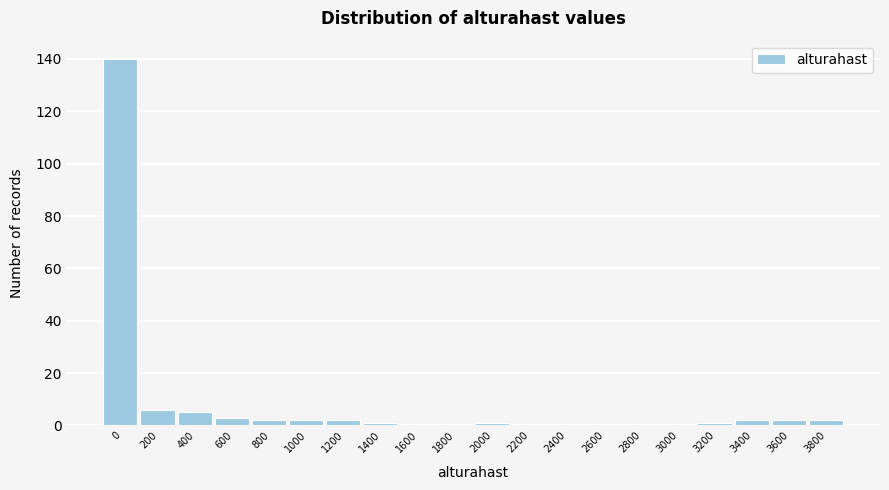

Reading left to right, what are all the values shown in this chart?

0=140	200=6	400=5	600=3	800=2	1000=2	1200=2	1400=1	1600=0	1800=0	2000=1	2200=0	2400=0	2600=0	2800=0	3000=0	3200=1	3400=2	3600=2	3800=2